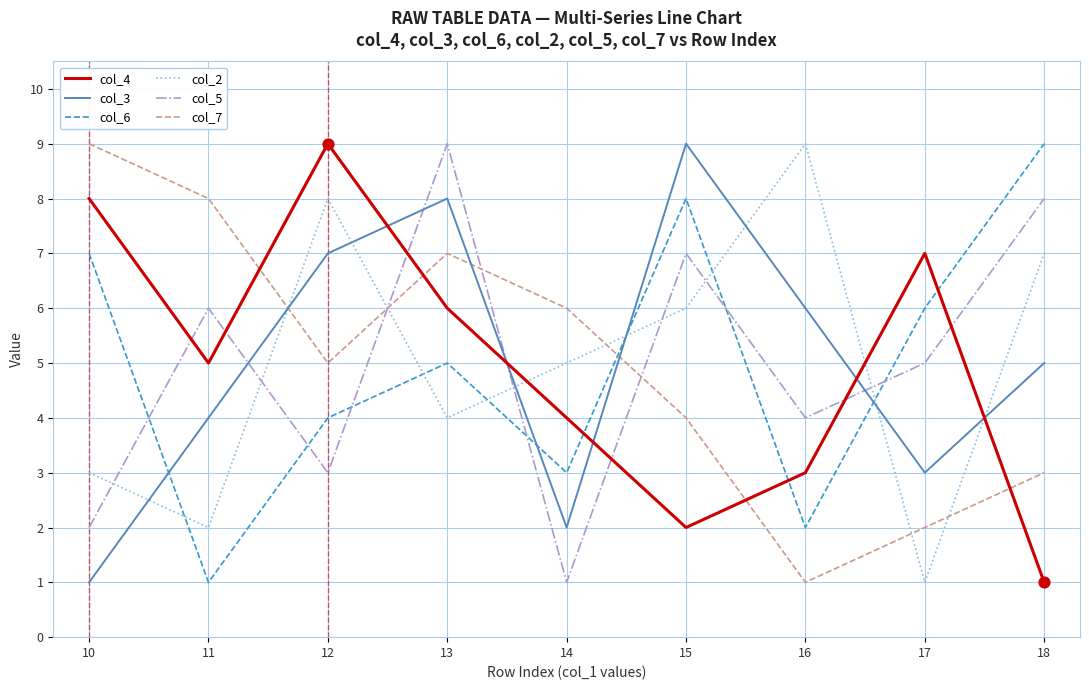

What is the total value across all series at 17?

24